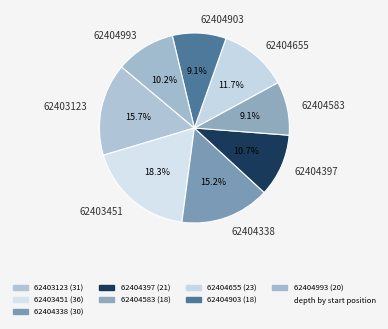

To the nearest percent, what is the difference between the 62403451 and 62404583 slice percentages?

9%